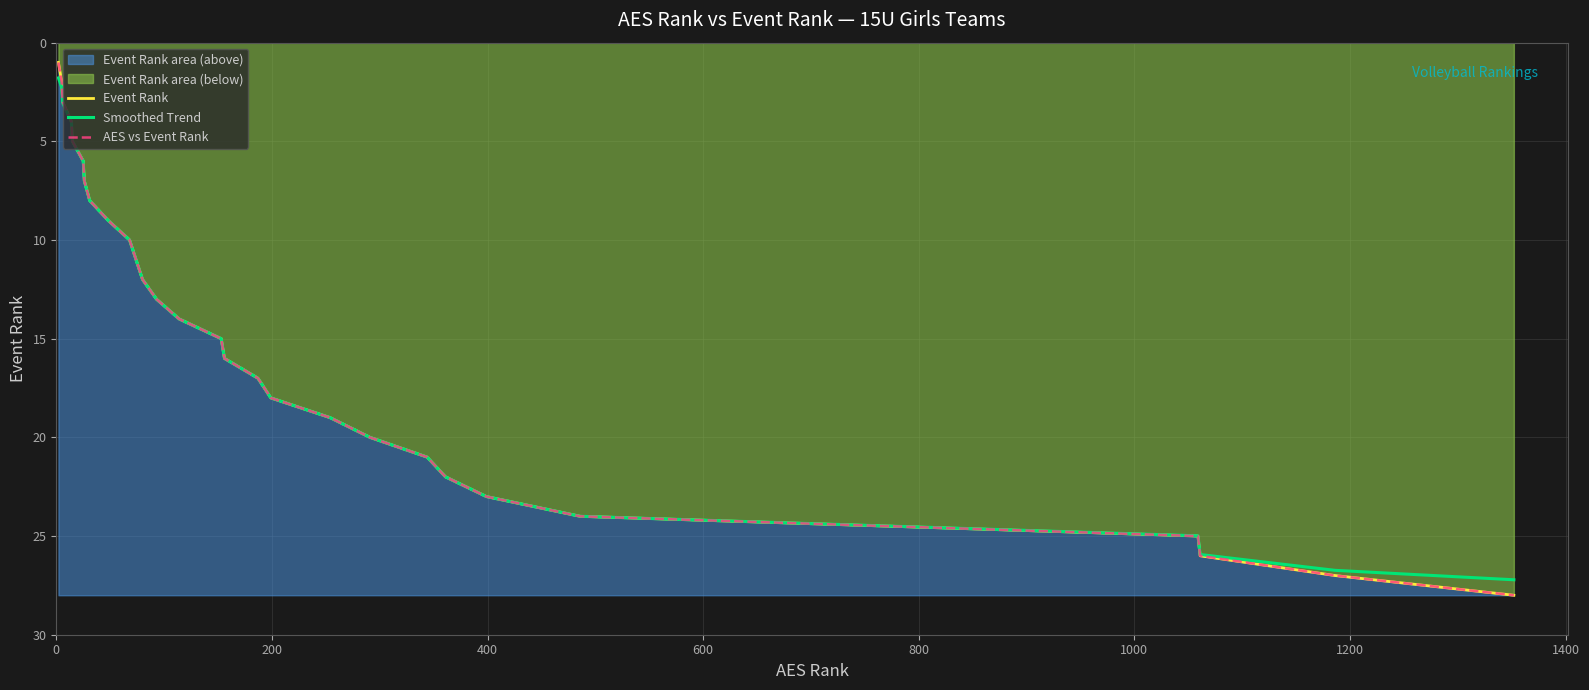

Is the value of Event Rank at 200 greater than the value of AES vs Event Rank at 0?

Yes